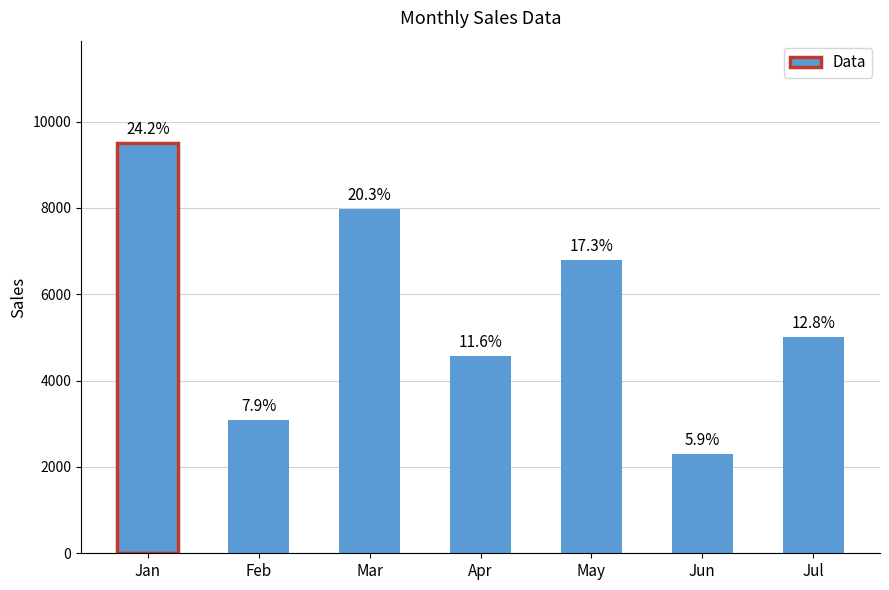

Approximately how many times larger is the value at Jul compared to May?

0.7